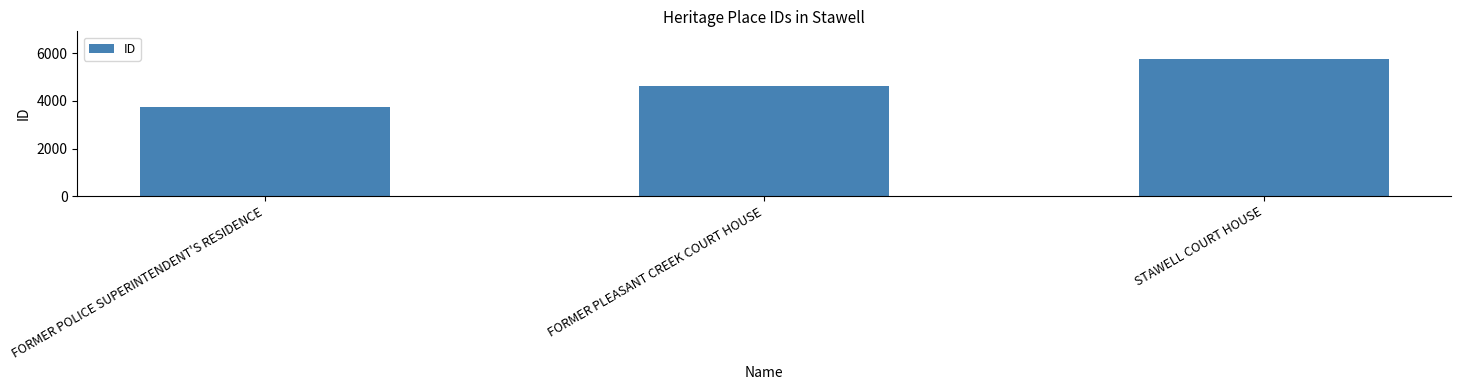

Reading left to right, extract all data points from this chart.

FORMER POLICE SUPERINTENDENT'S RESIDENCE=3730	FORMER PLEASANT CREEK COURT HOUSE=4631	STAWELL COURT HOUSE=5772